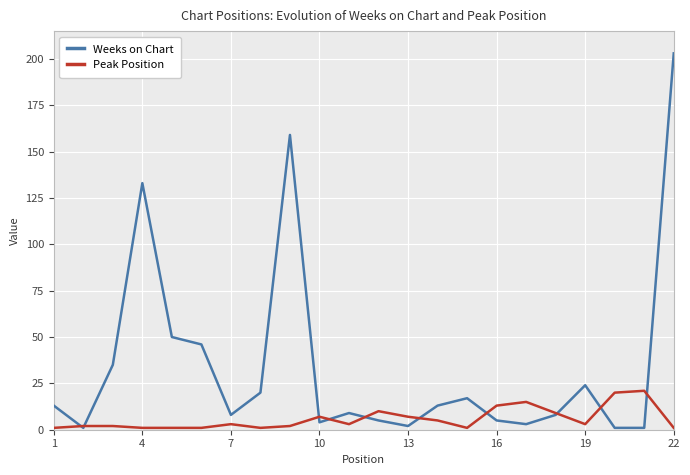

What is the difference between the Peak Position values at 1 and 10?

6